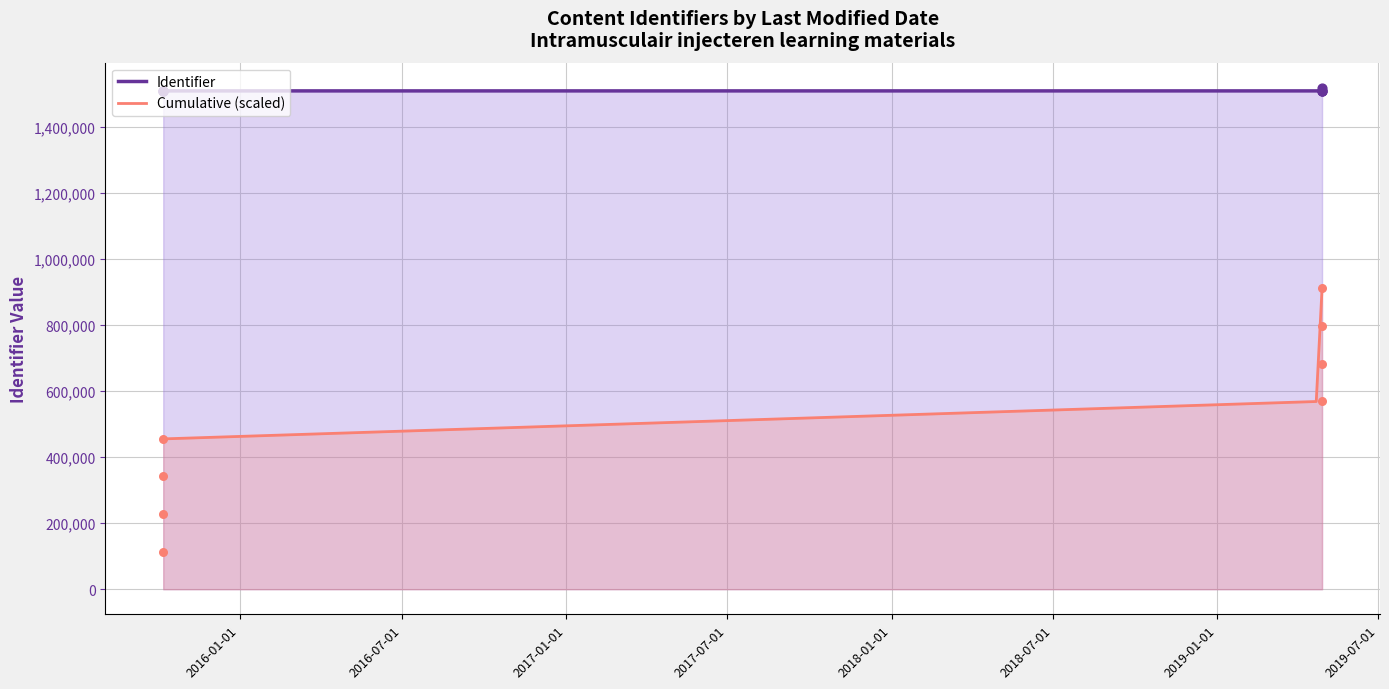

Between 2019-04-29 and 2019-04-29, which is larger?

2019-04-29